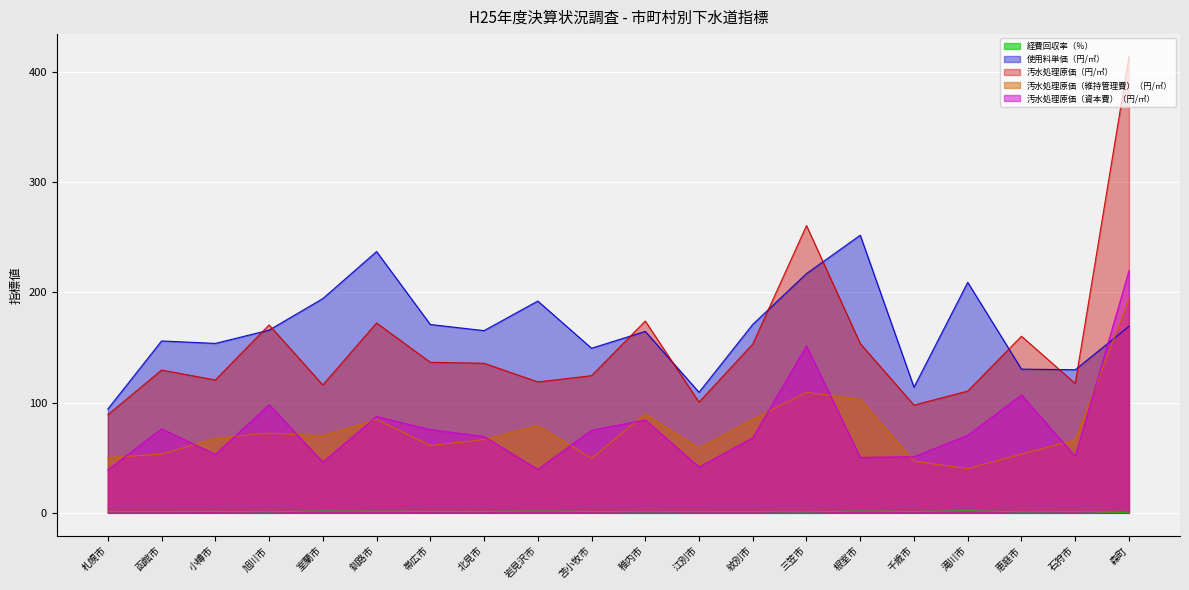

What is the spread (max minus min) of values at 恵庭市?

159.4